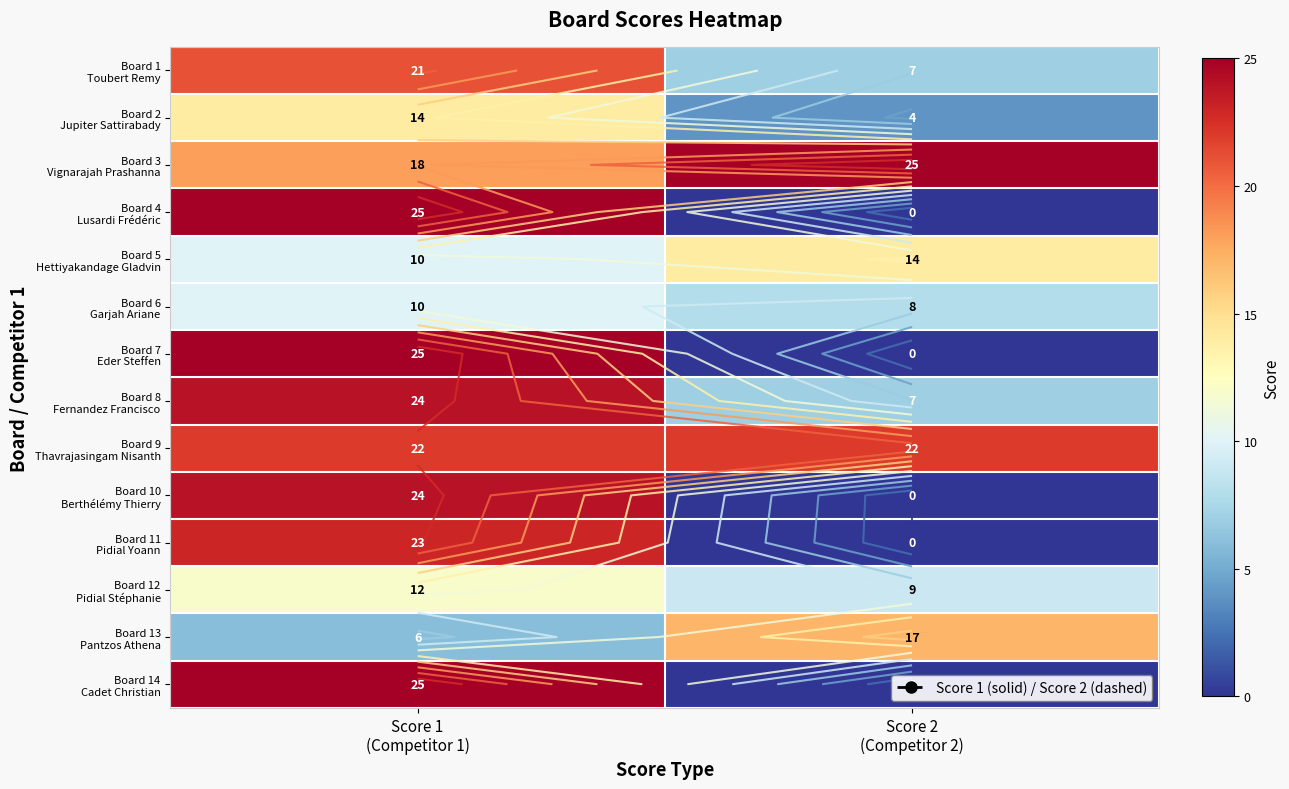

At which category is the sum across all series the highest?

Score 1
(Competitor 1)